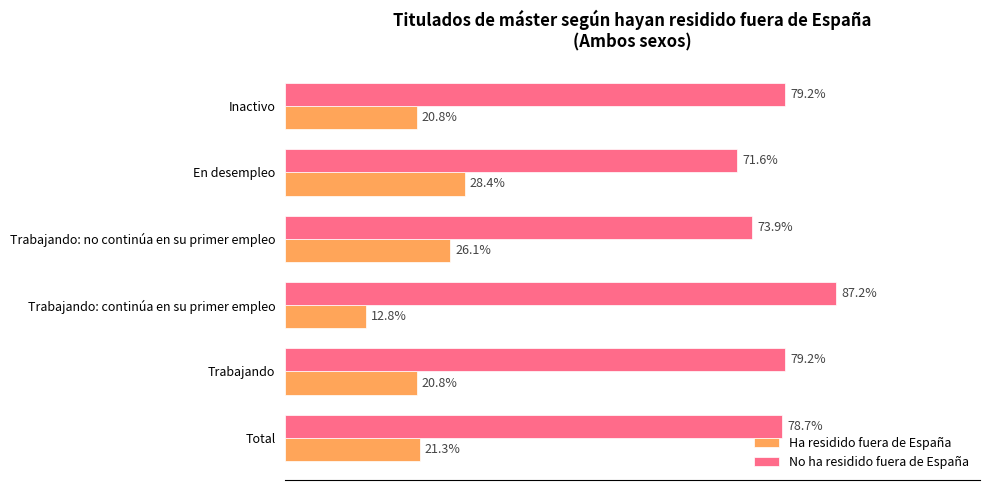

List the series in order of their peak value, lowest first.

Ha residido fuera de España, No ha residido fuera de España